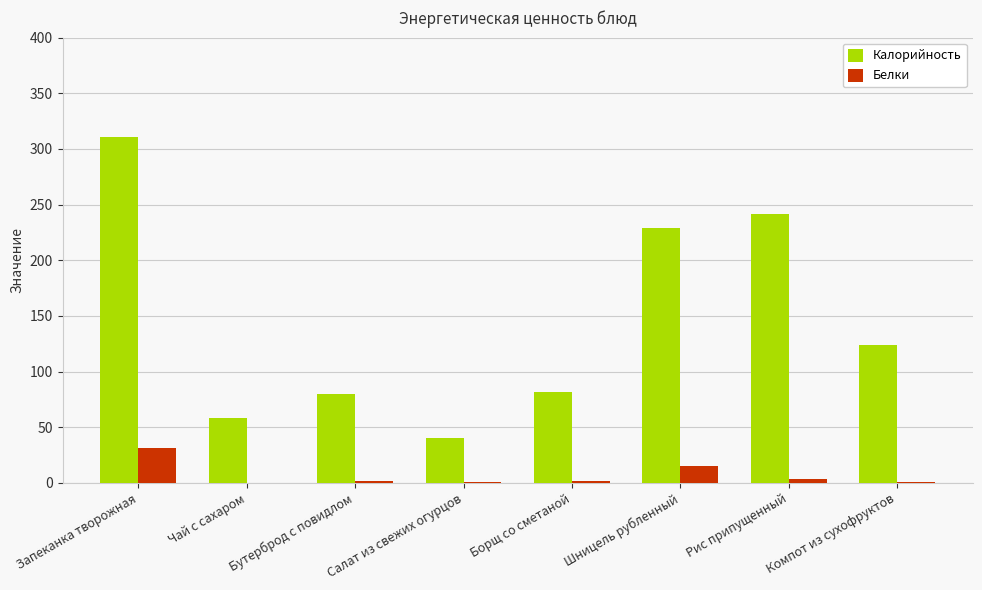

True or false: Калорийность has a value of 145.3 at Борщ со сметаной.

False